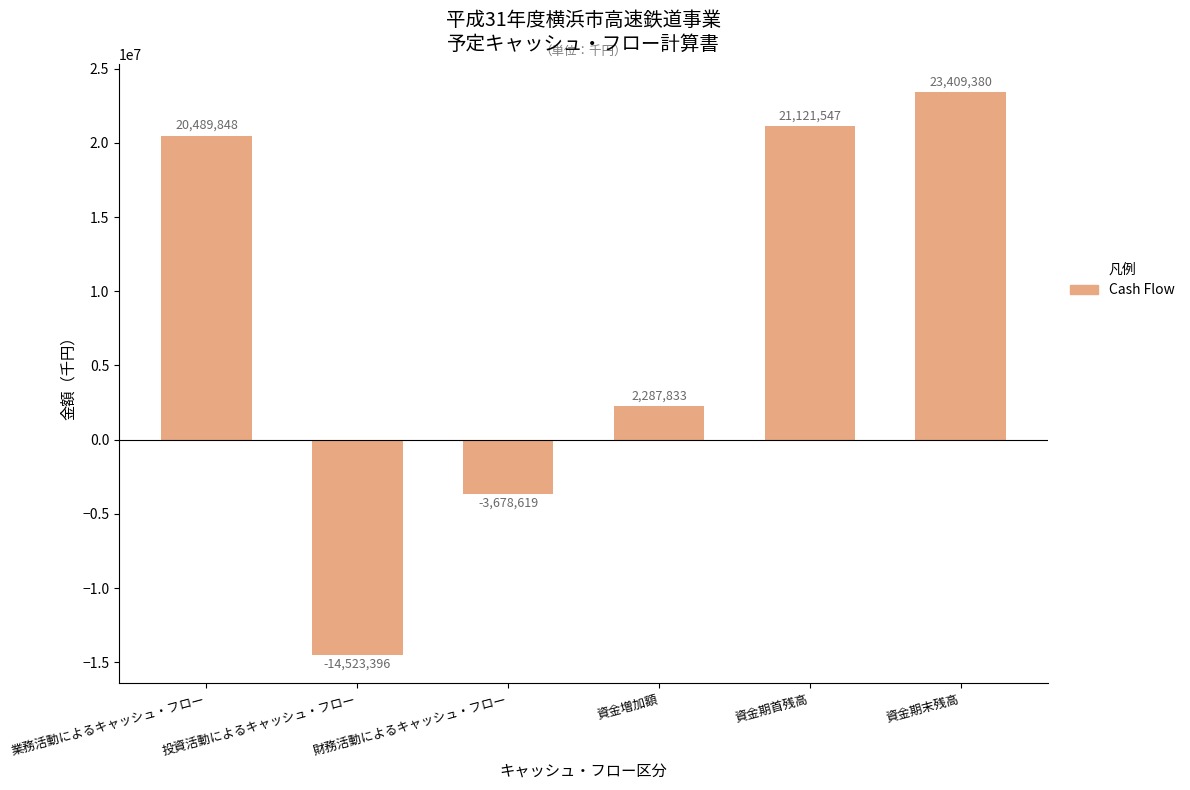

At which label is the value closest to 4442992?

資金増加額